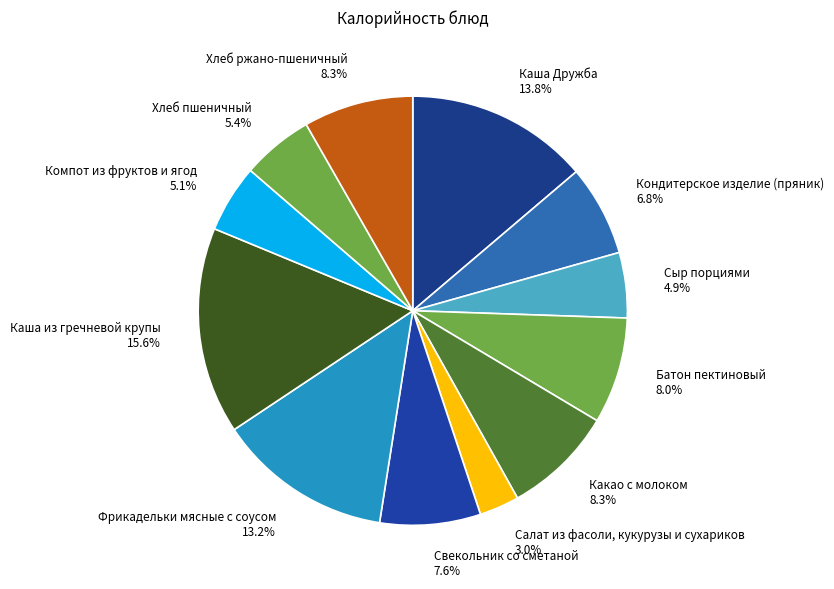

What is the total percentage of Батон пектиновый and Хлеб пшеничный?

13.4%